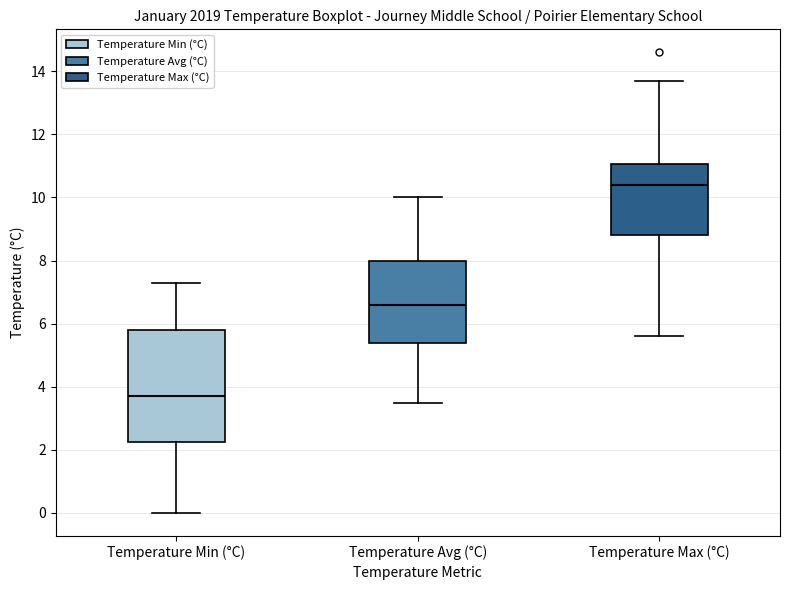

Where does the lower whisker of the box for Temperature Min (°C) end on the y-axis? The values are not printed on the chart, so give them approximately, as read against the axis.

0.0